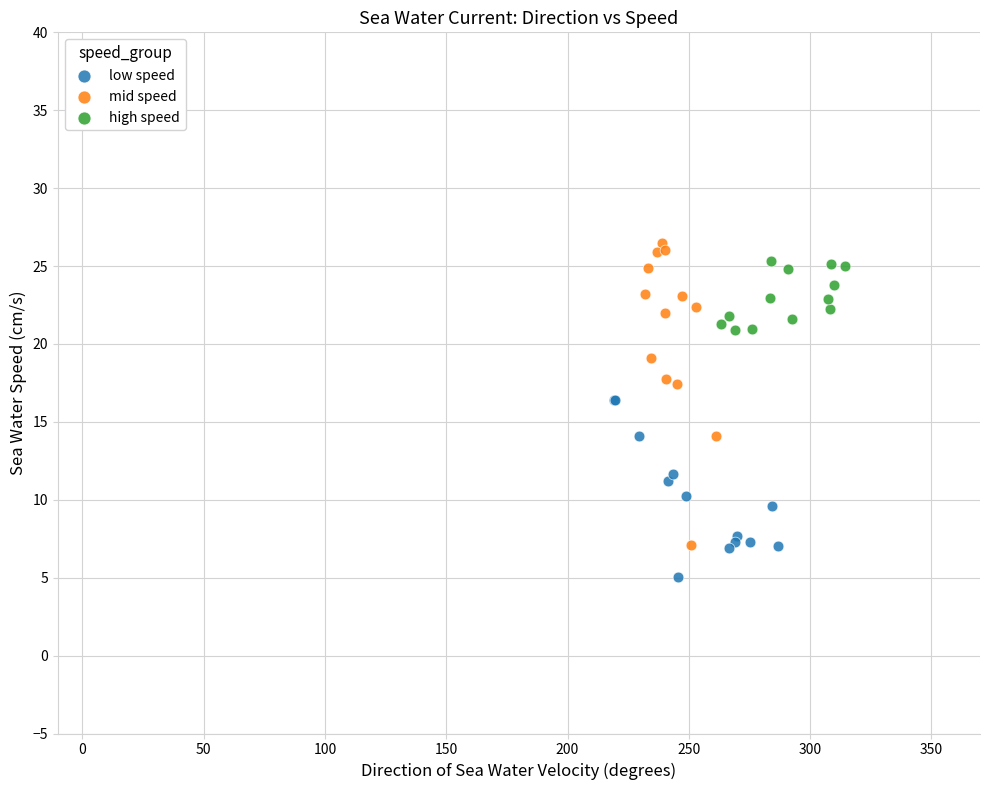

Which series has the widest spread of Y values?

mid speed